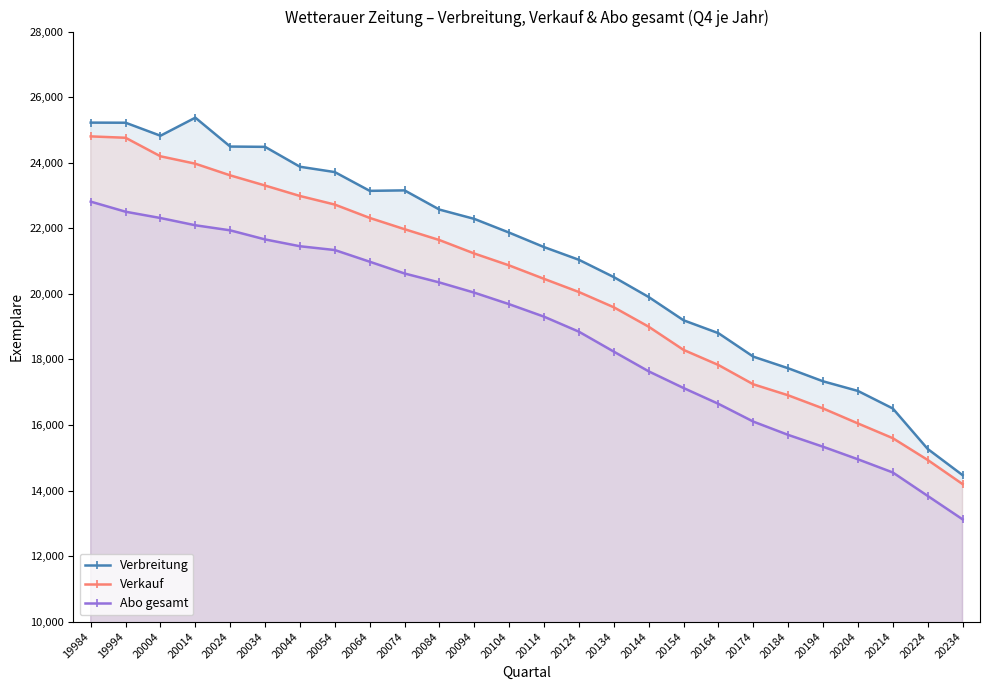

How many values in the Abo gesamt series exceed 19683?

12